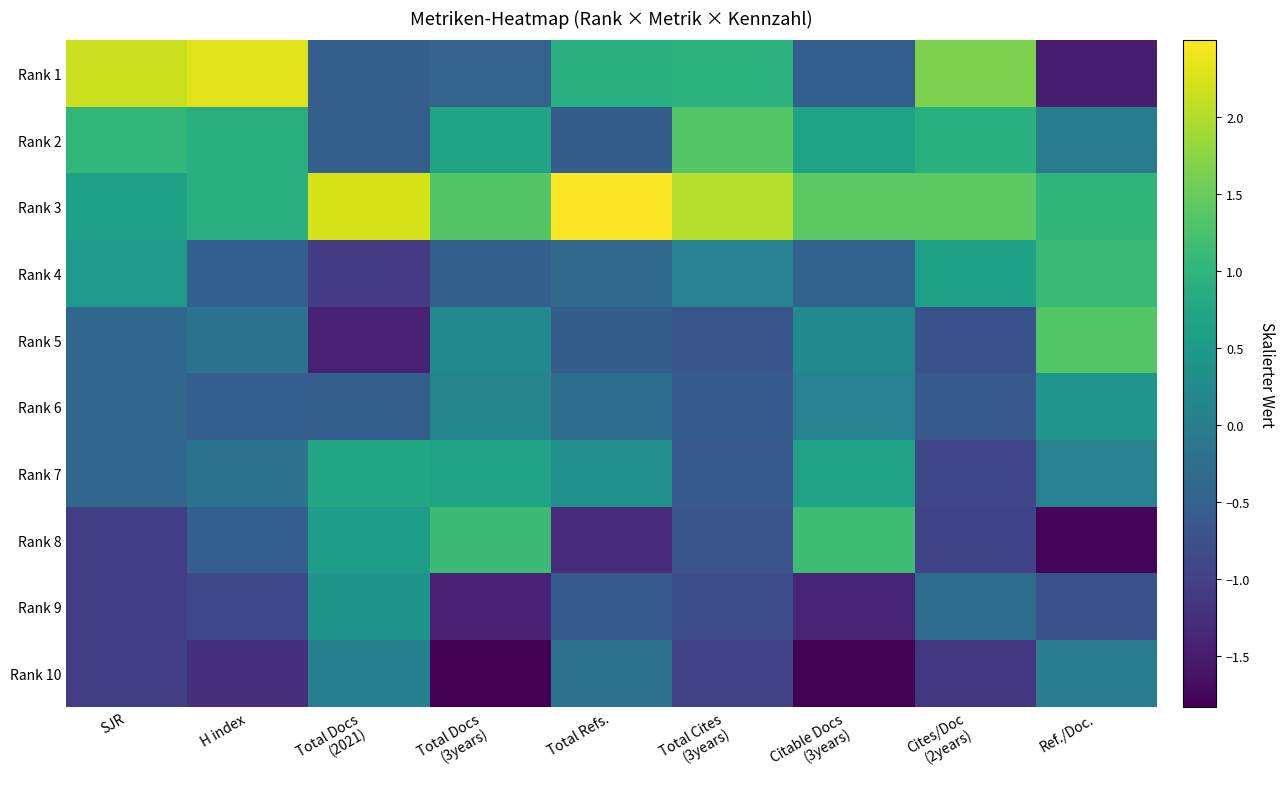

Which label corresponds to the smallest value in the chart?

Total Docs
(3years)